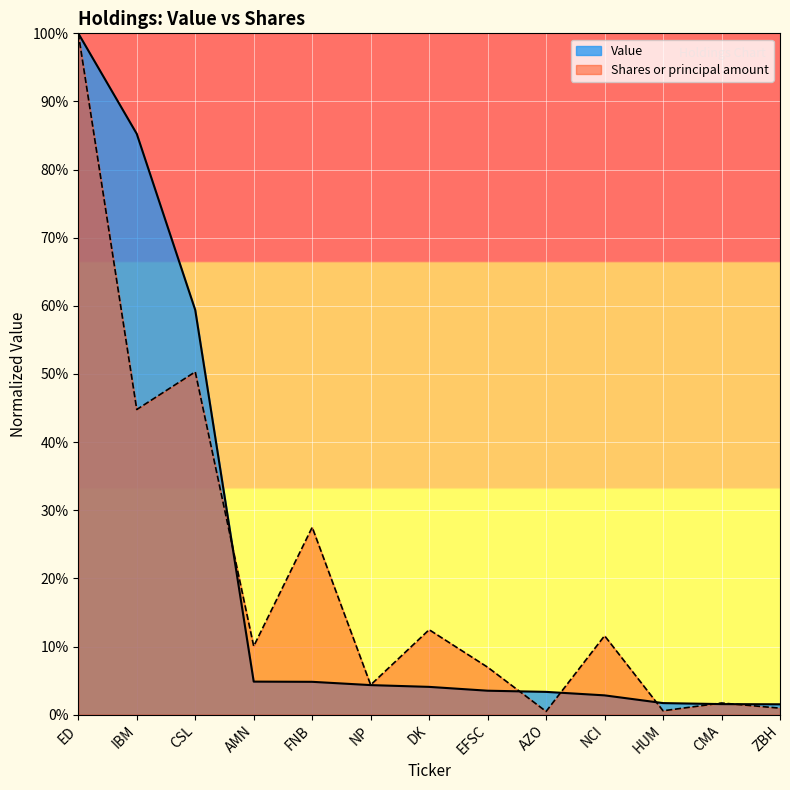

At which label does Value reach its minimum?

ZBH